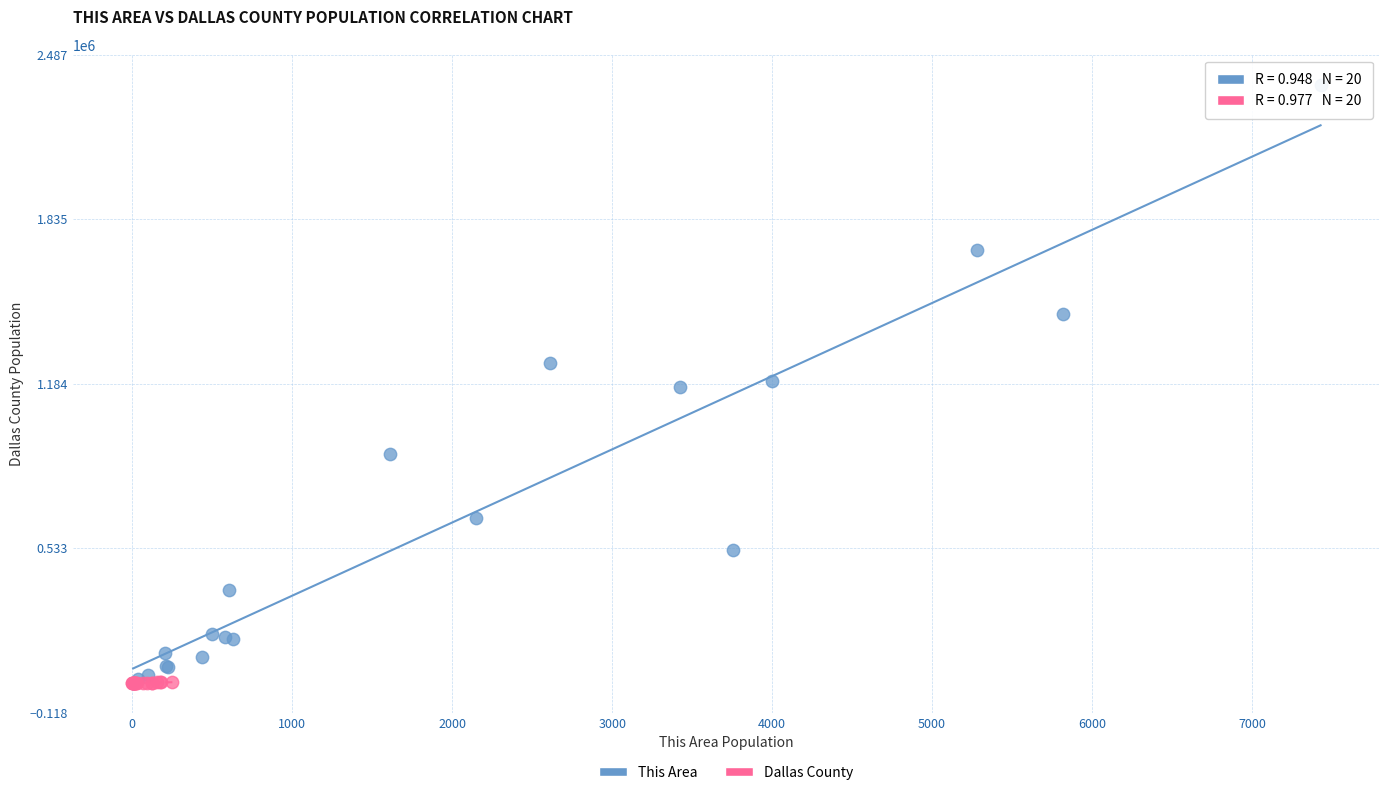

Which series has the widest spread of Y values?

This Area